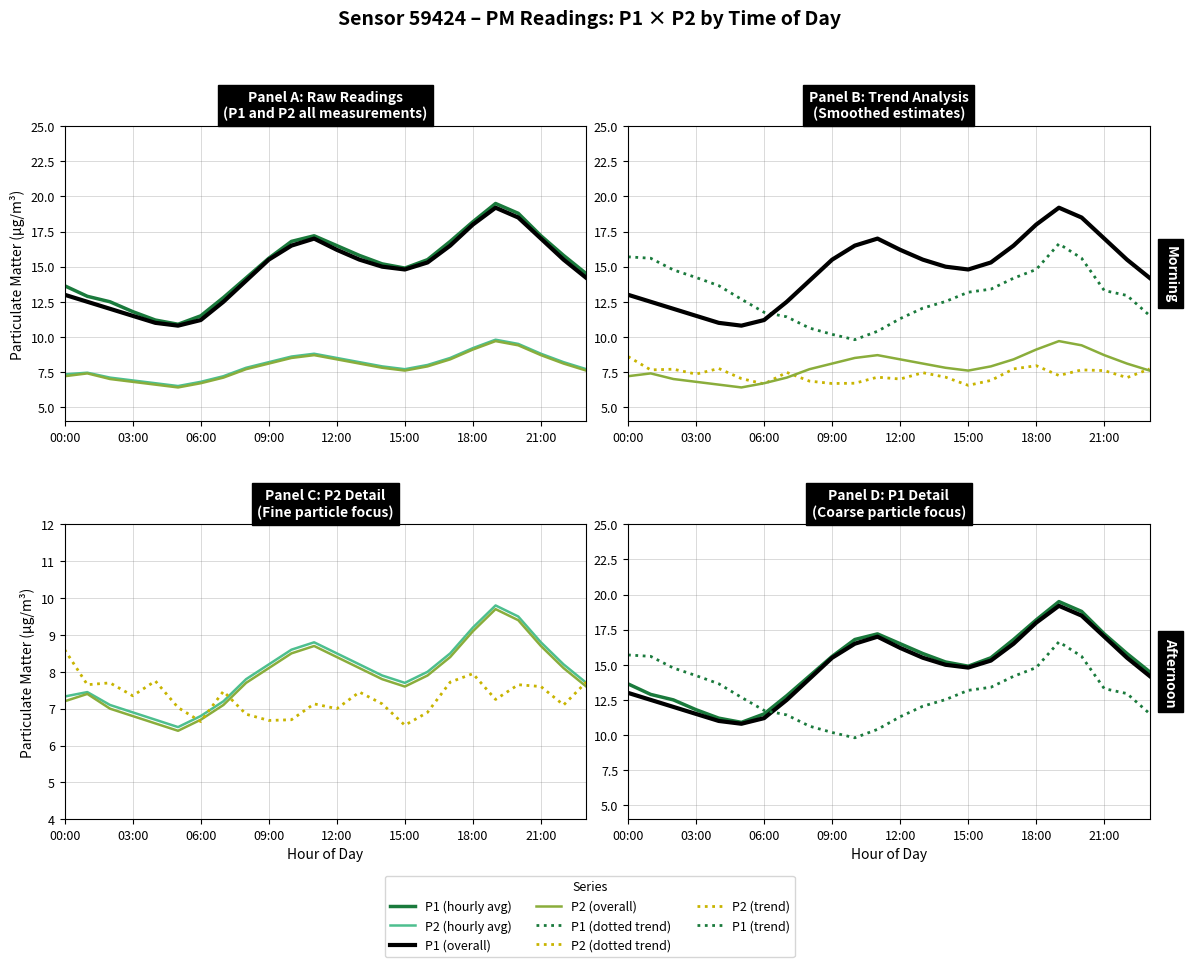

Where does the P2_hourly series first go above 8?

09:00